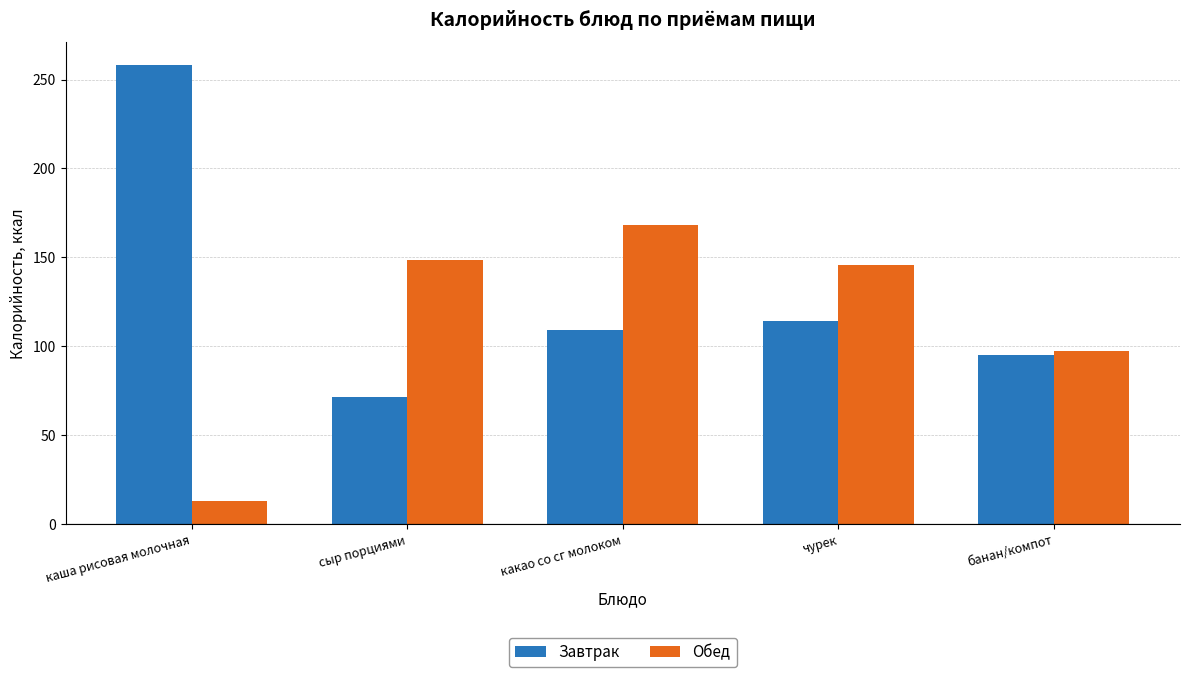

What is the label of the 3rd bar from the right?

какао со сг молоком